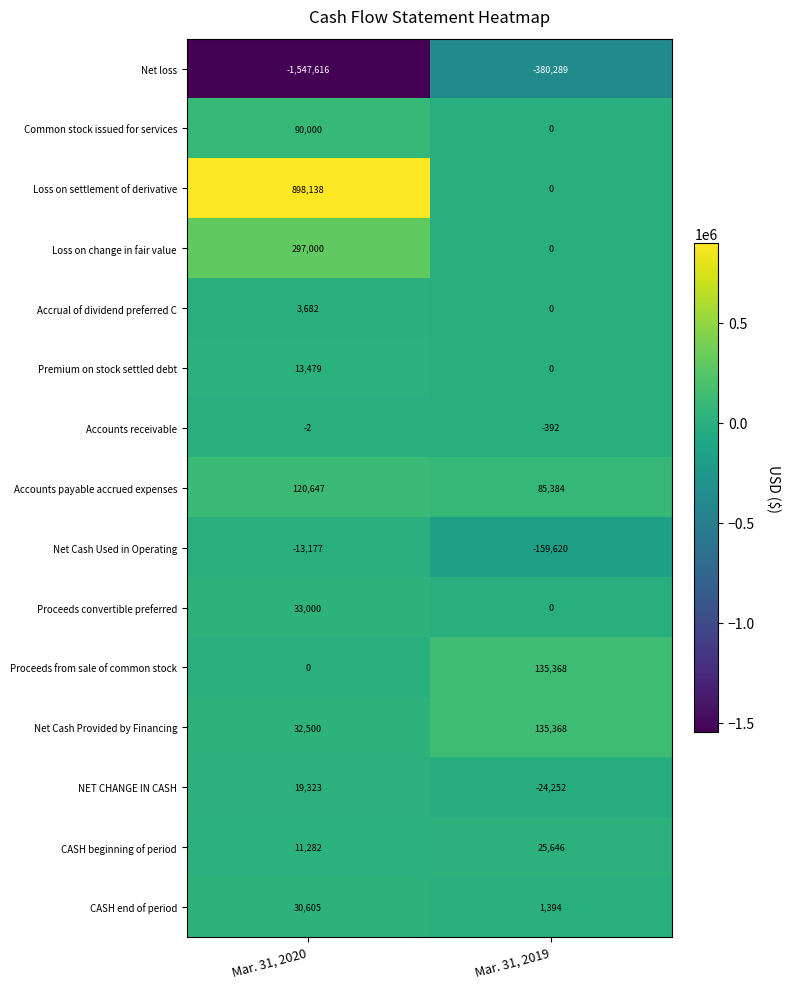

Count the number of categories in the chart.

2